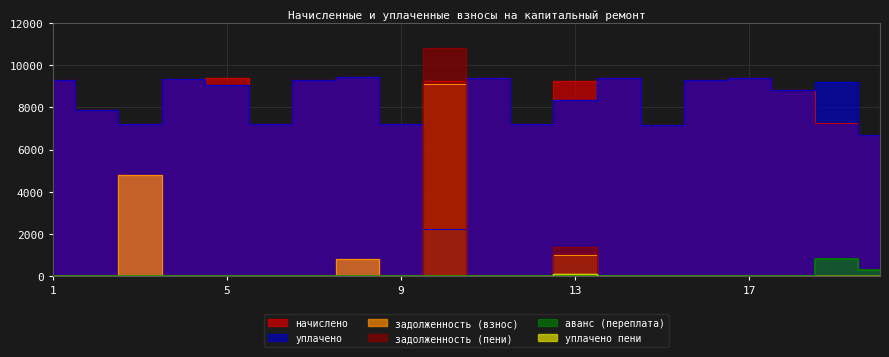

Count the number of categories in the chart.

20